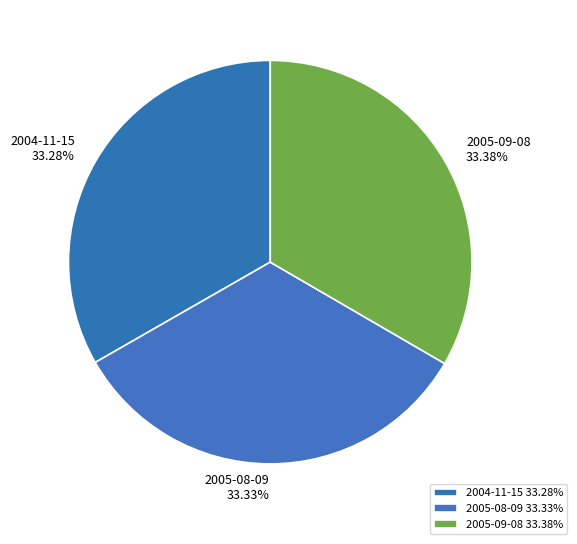

What percentage is the 2005-09-08 slice, to the nearest percent?

33%